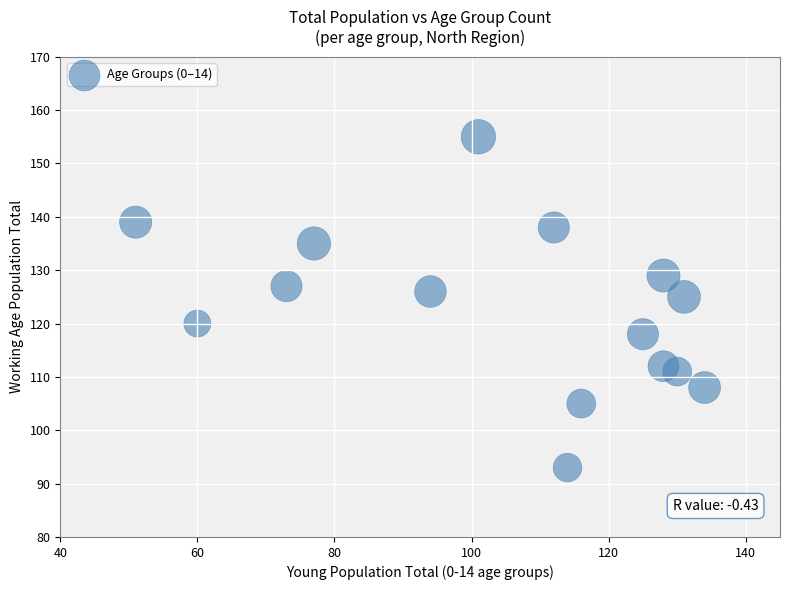

What Y value in the scatter plot is closest to 124?

125